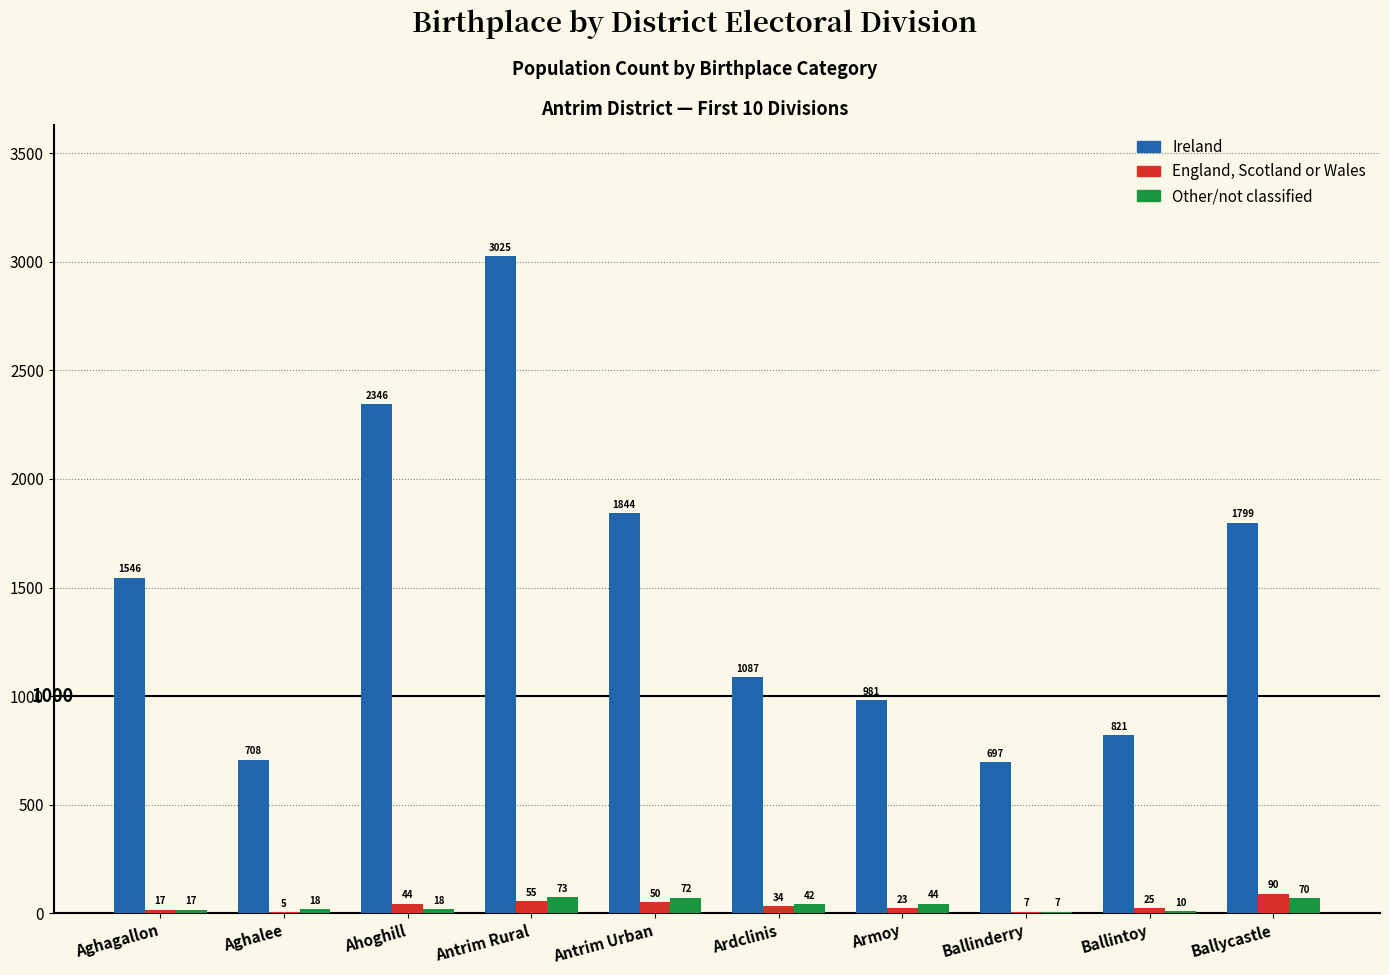

Which series changed the most between Aghagallon and Aghalee?

Ireland